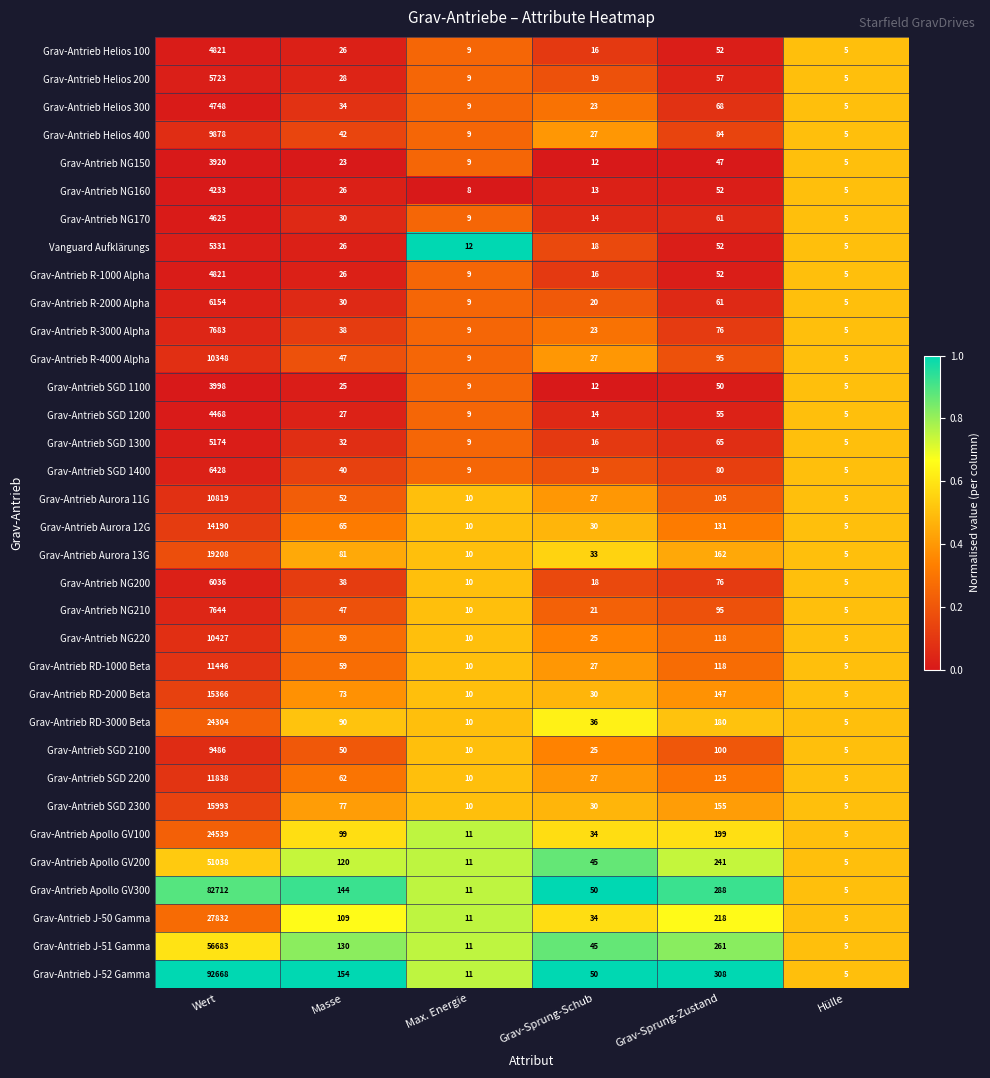

How many series are shown in this chart?

34